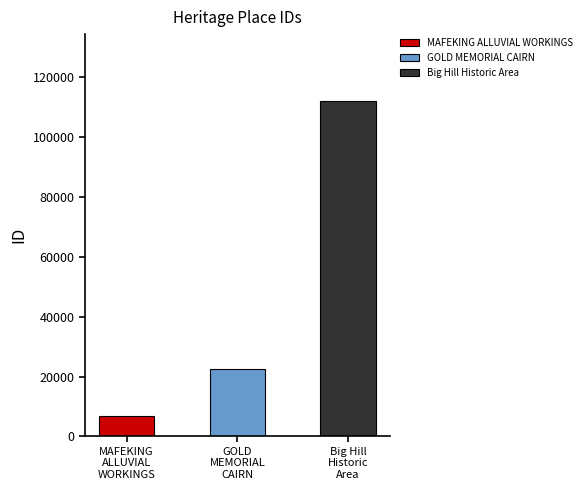

Count the number of data series in this chart.

1